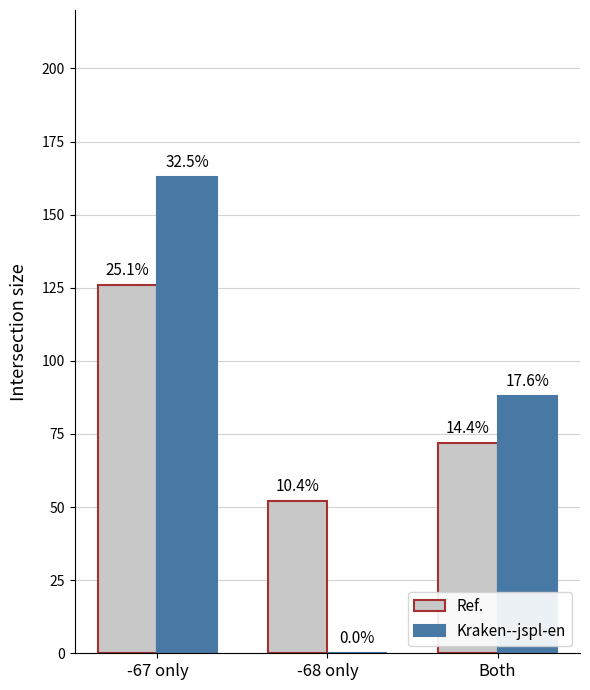

Are the bars horizontal?

No